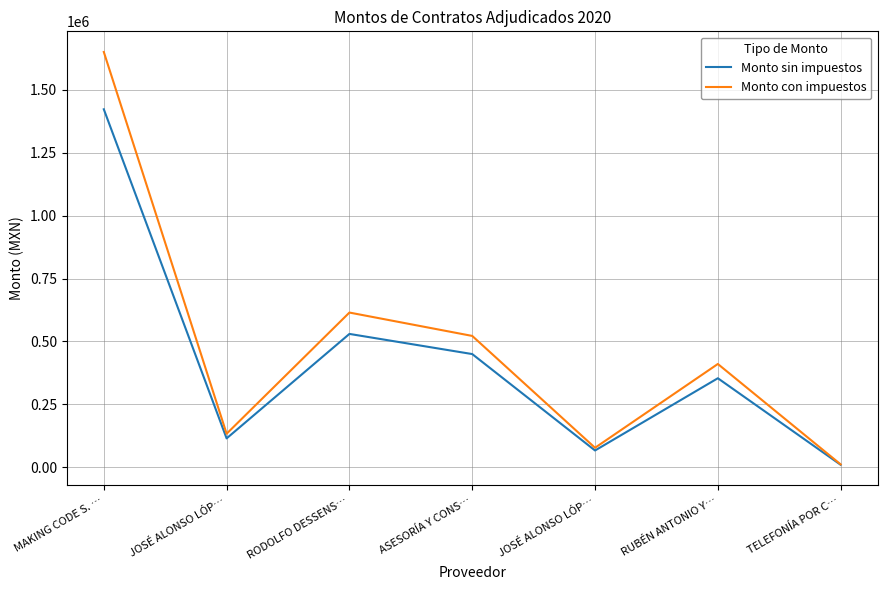

Is it true that Monto con impuestos equals 679502.2 at RUBÉN ANTONIO Y…?

False